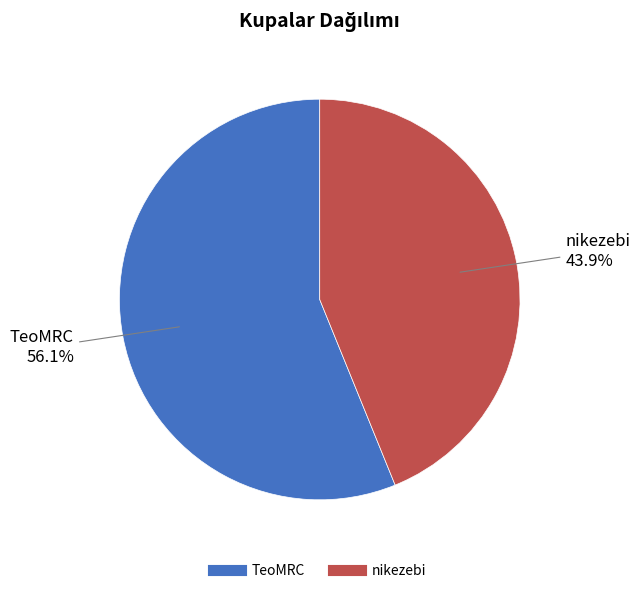

Does any single category account for the majority?

Yes